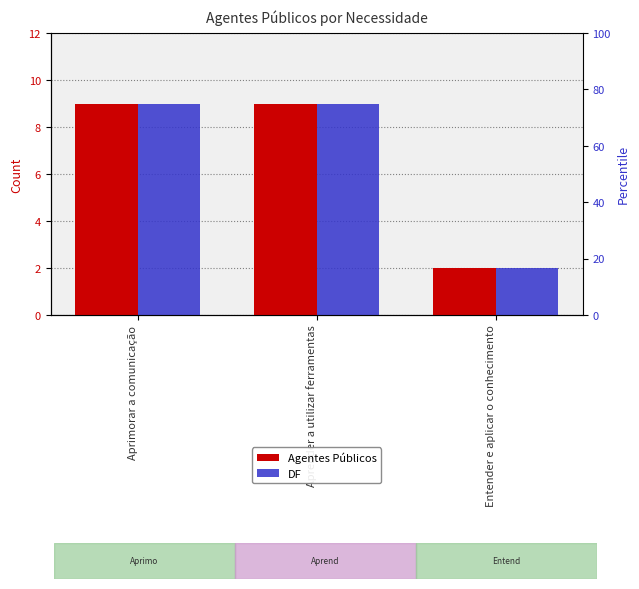

How many bars are there in total?

6